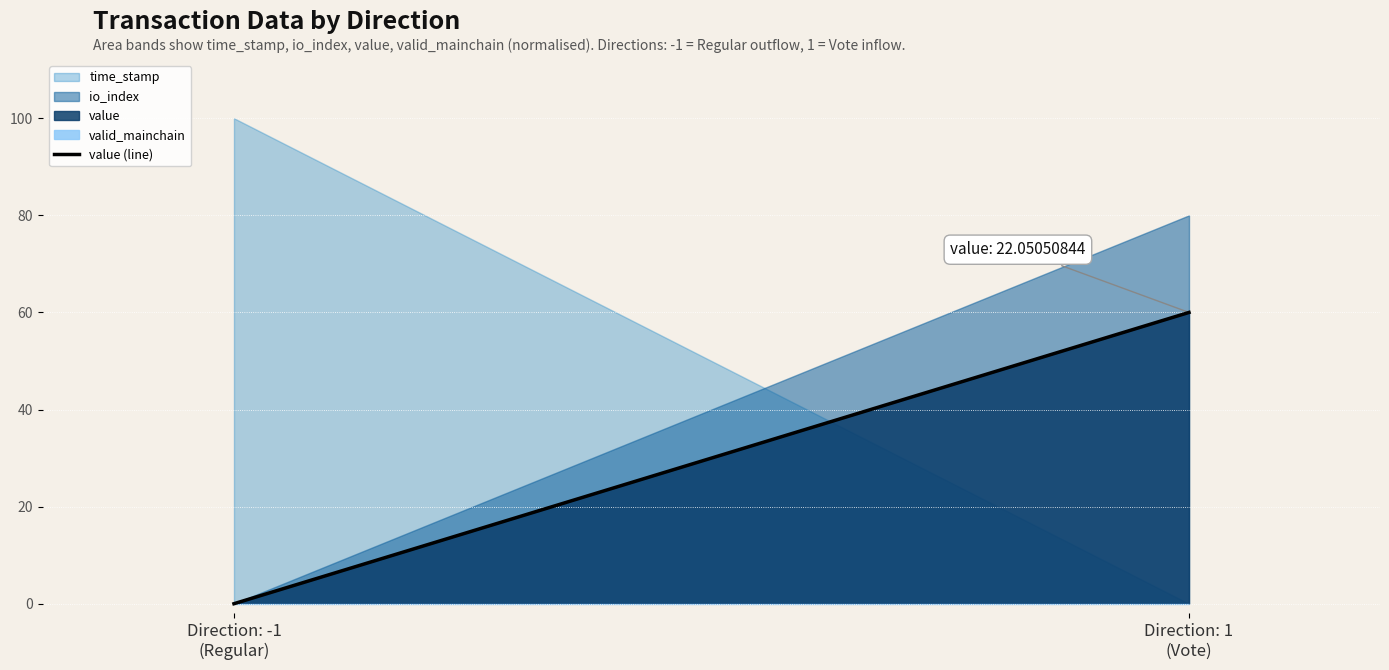

At which label is the value closest to 30?

Direction: -1
(Regular)